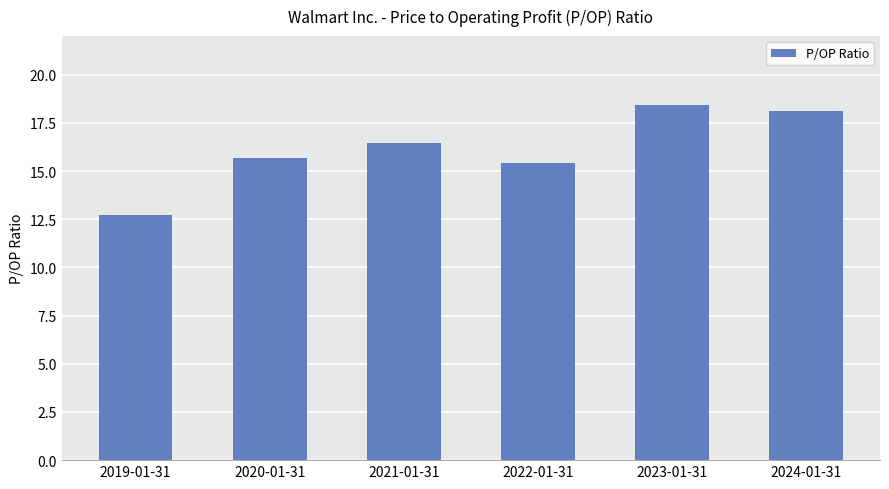

Which label corresponds to the smallest value in the chart?

2019-01-31